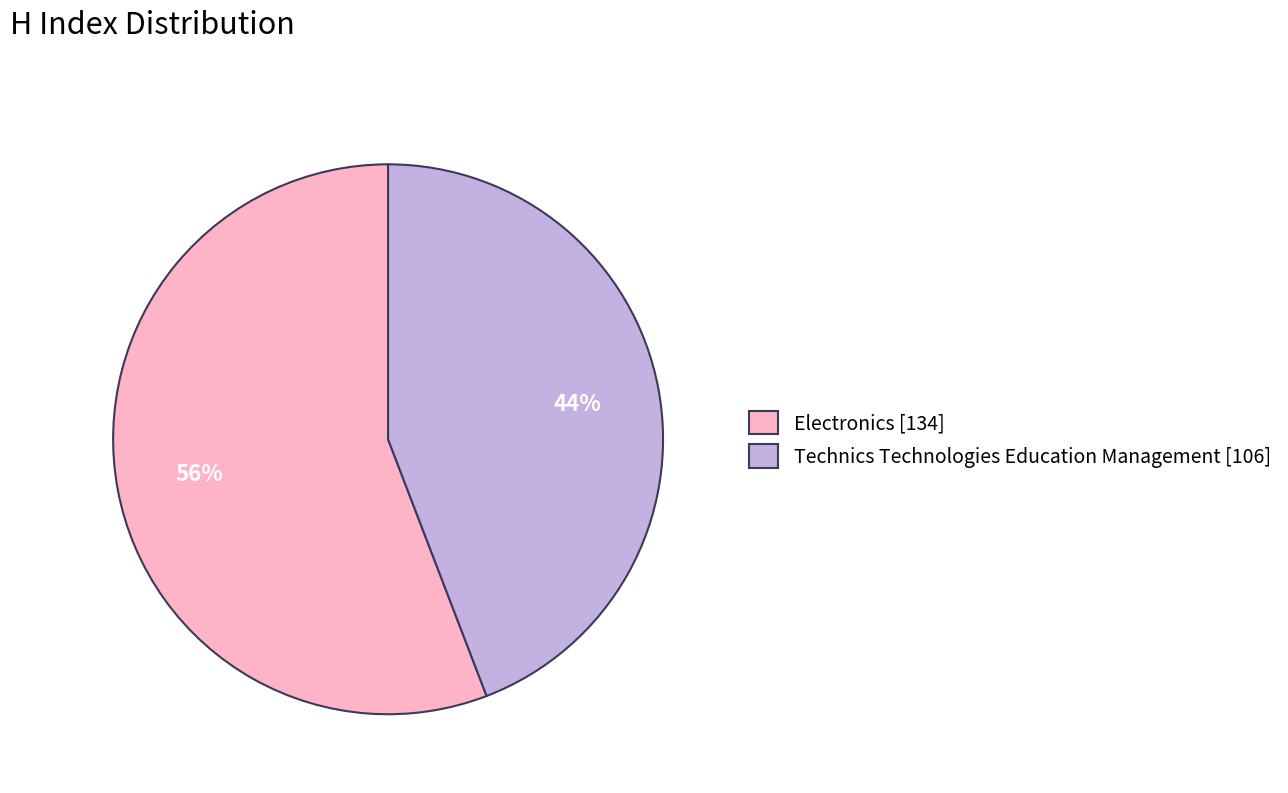

Which slice is the largest?

Electronics [134]